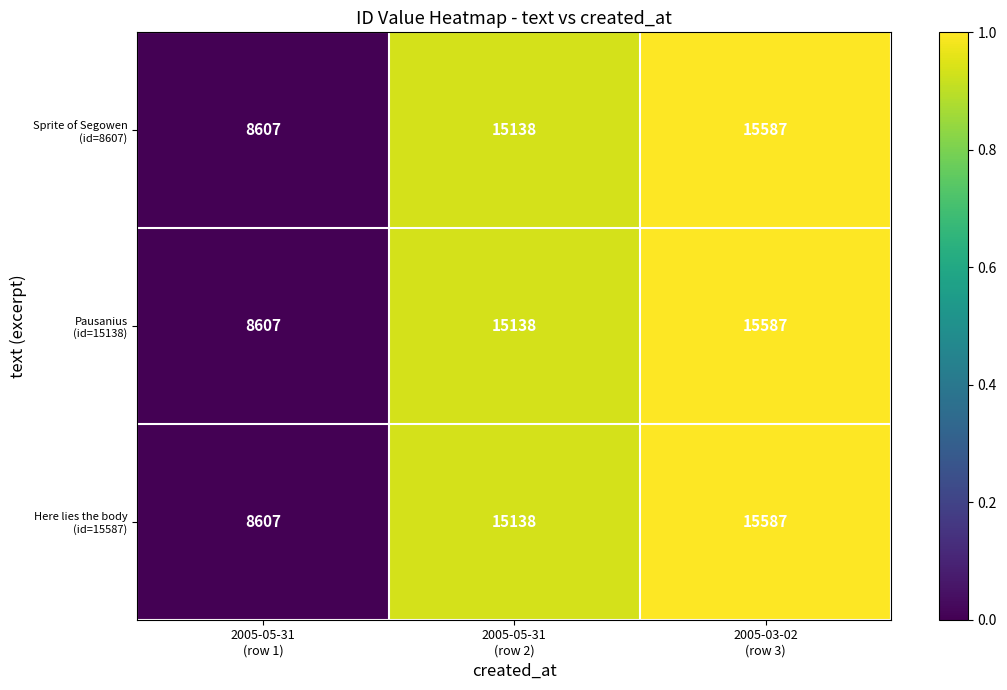

What is the minimum value shown in the chart?

8607